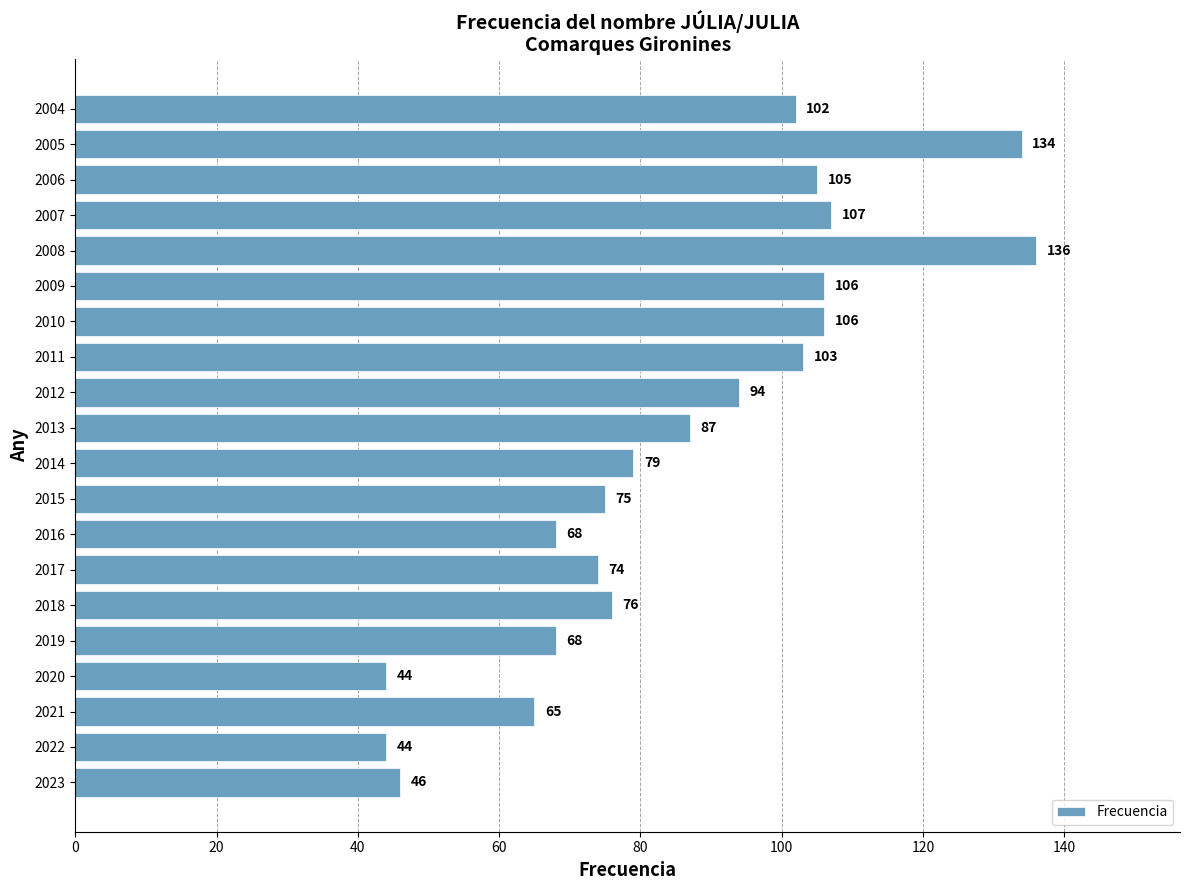

What is the difference between the maximum and minimum values?

92